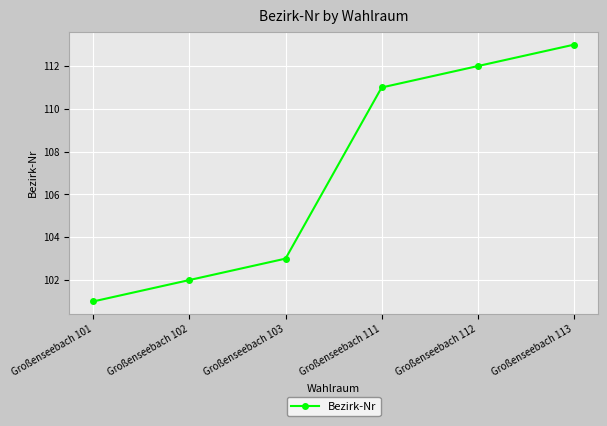

True or false: there are more than 1 points higher than both neighbors.

False